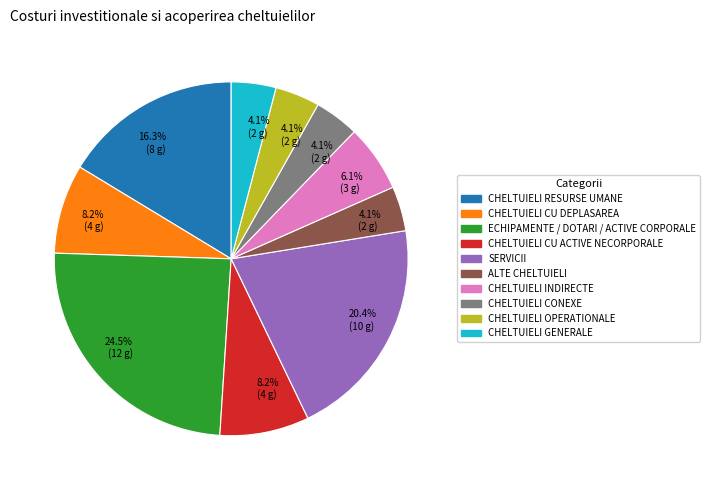

How many slices are in this pie chart?

10